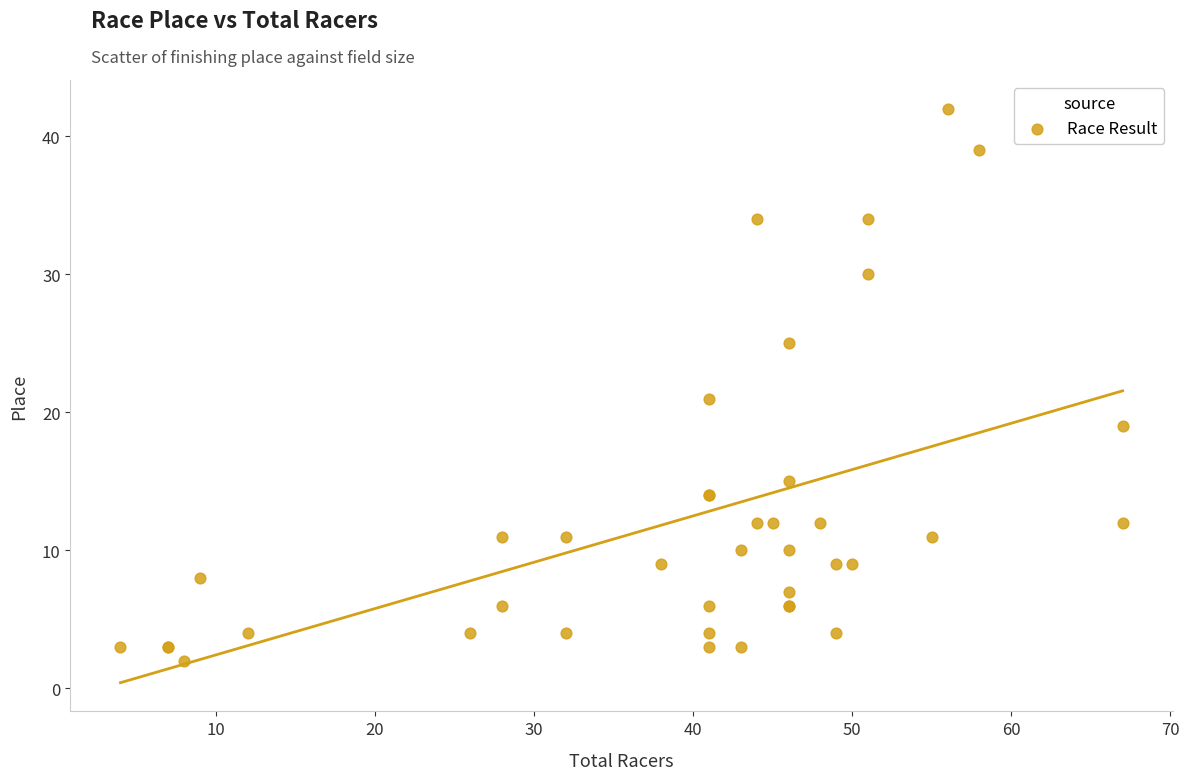

What Y value in the scatter plot is closest to 22?

21